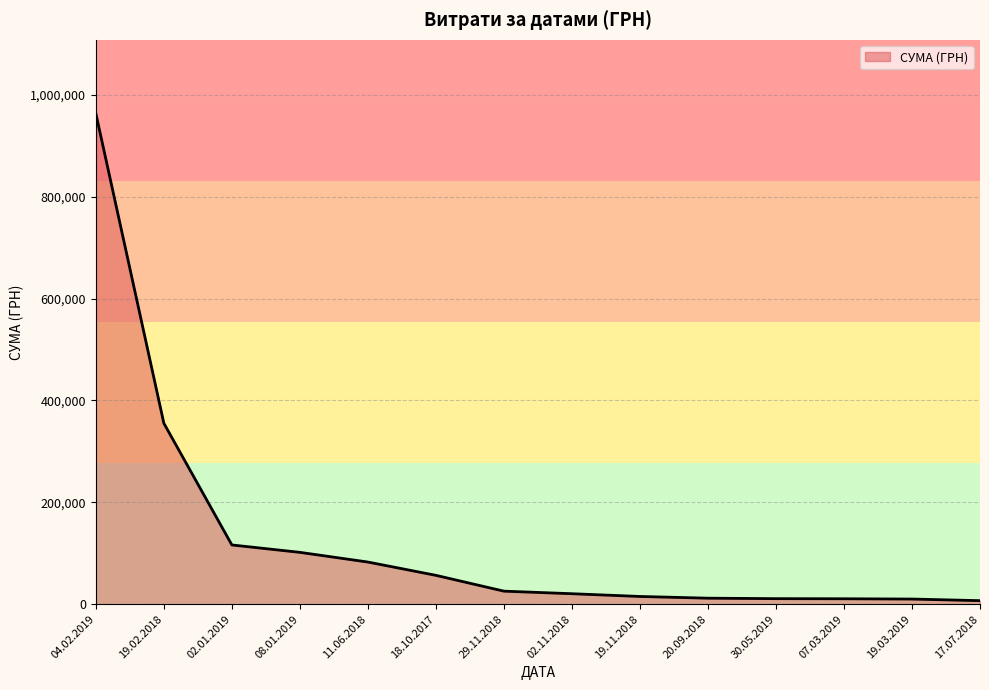

Between 29.11.2018 and 04.02.2019, which is larger?

04.02.2019